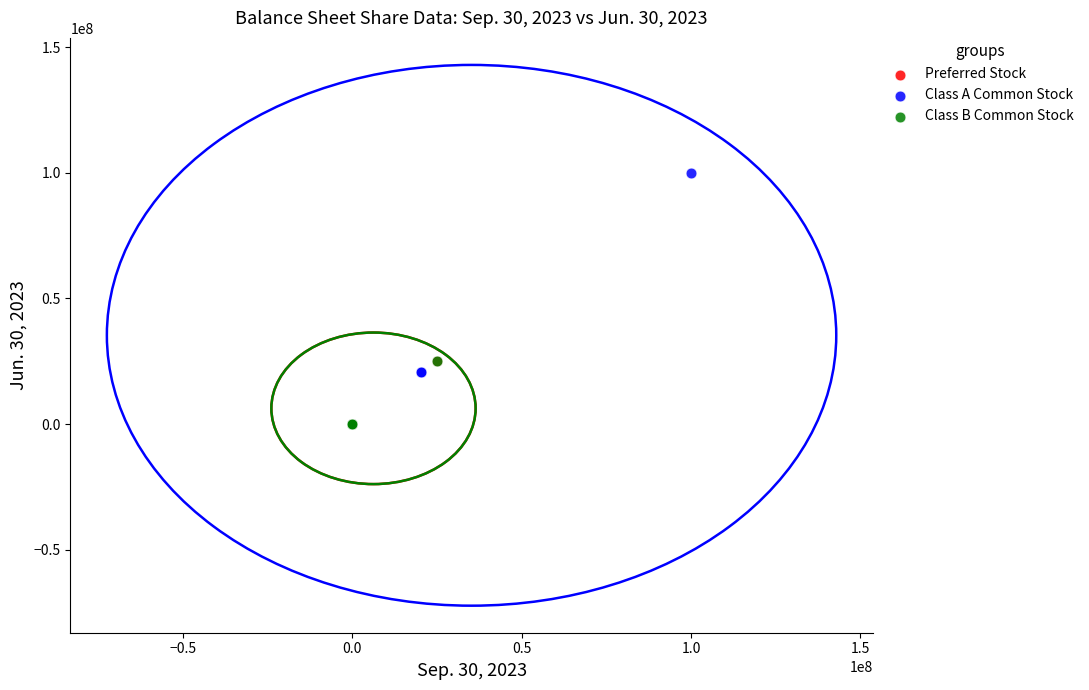

Which series has the largest Y range (max minus min)?

Class A Common Stock